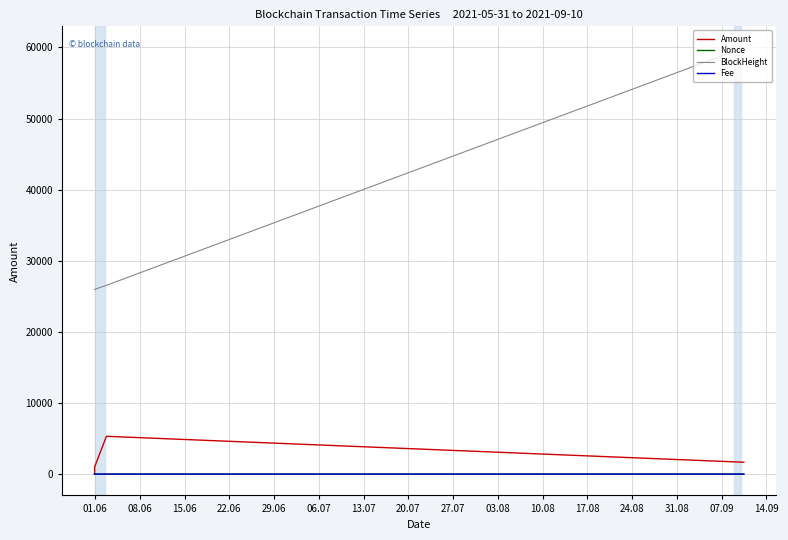

What is the sum of all Fee values?

0.2